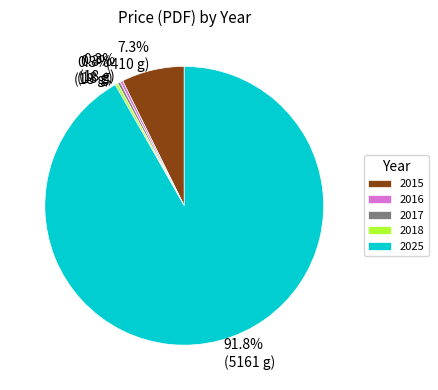

What percentage do 2017 and 2015 together represent?

7.6%